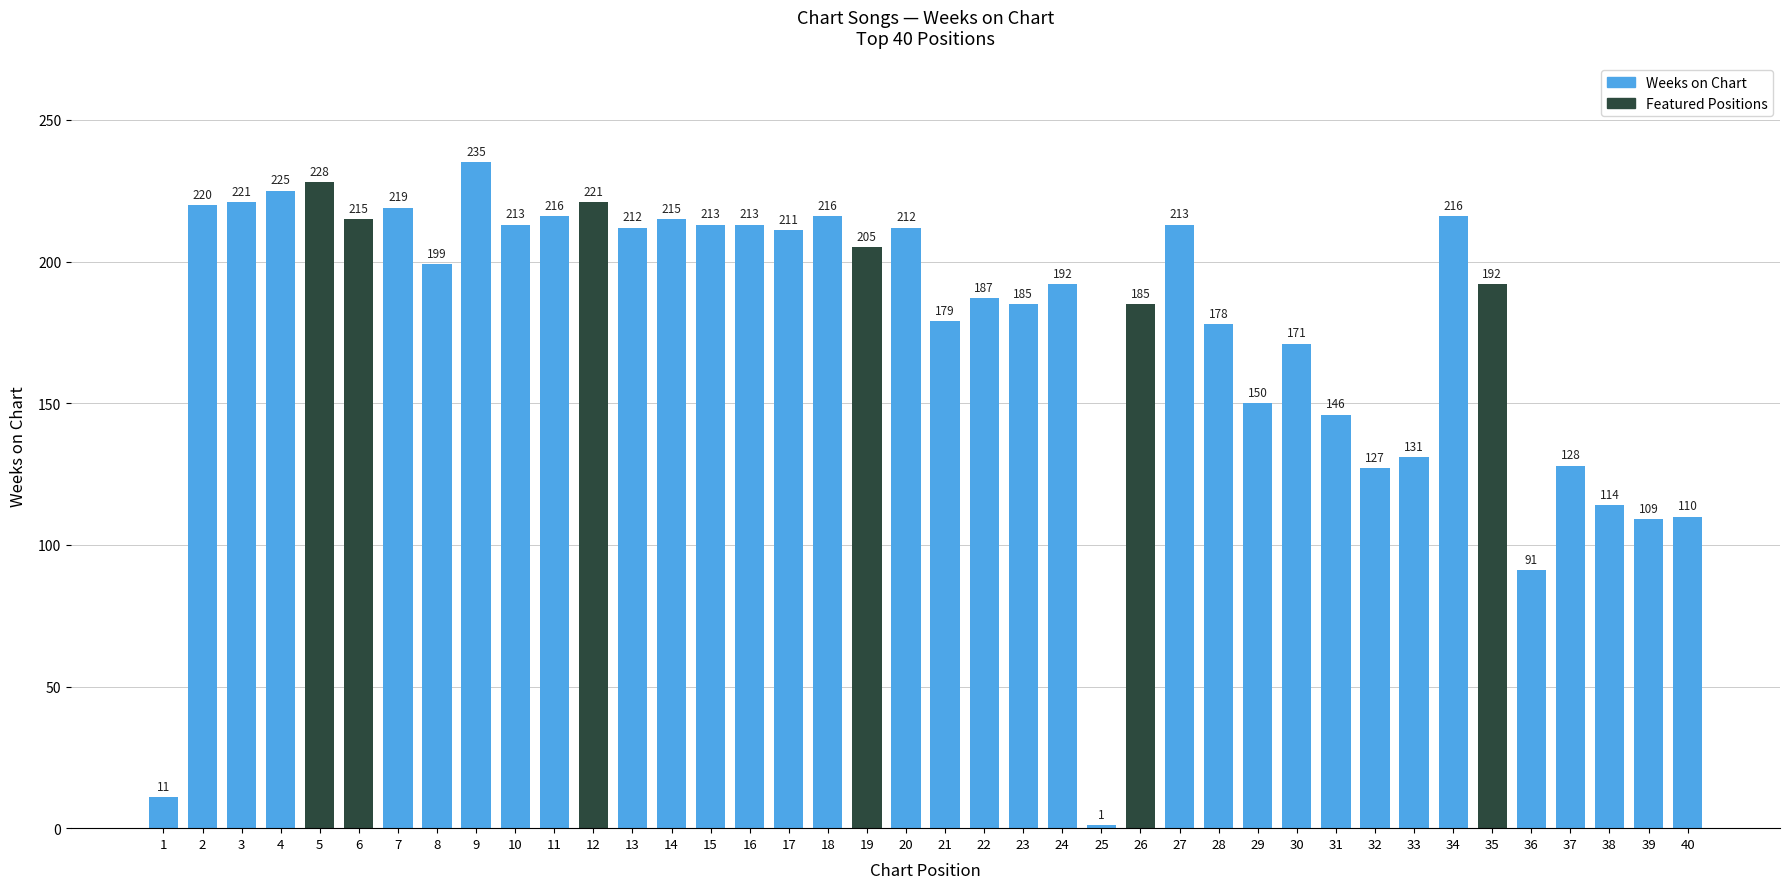

What is the minimum value shown in the chart?

1